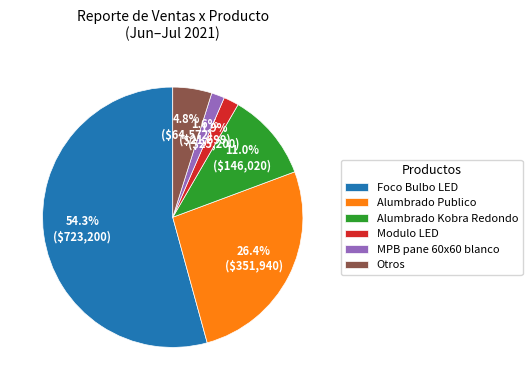

Is it true that Foco Bulbo LED is 40% of the pie?

False